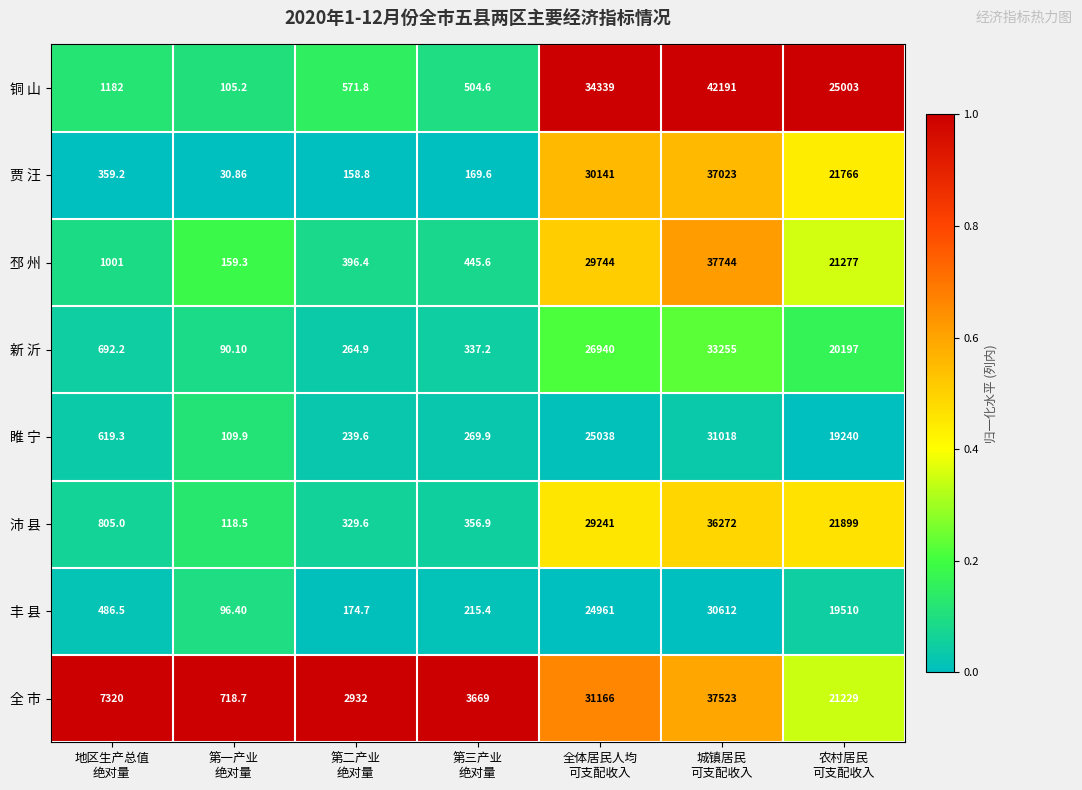

Which series has the largest range (max minus min)?

铜 山